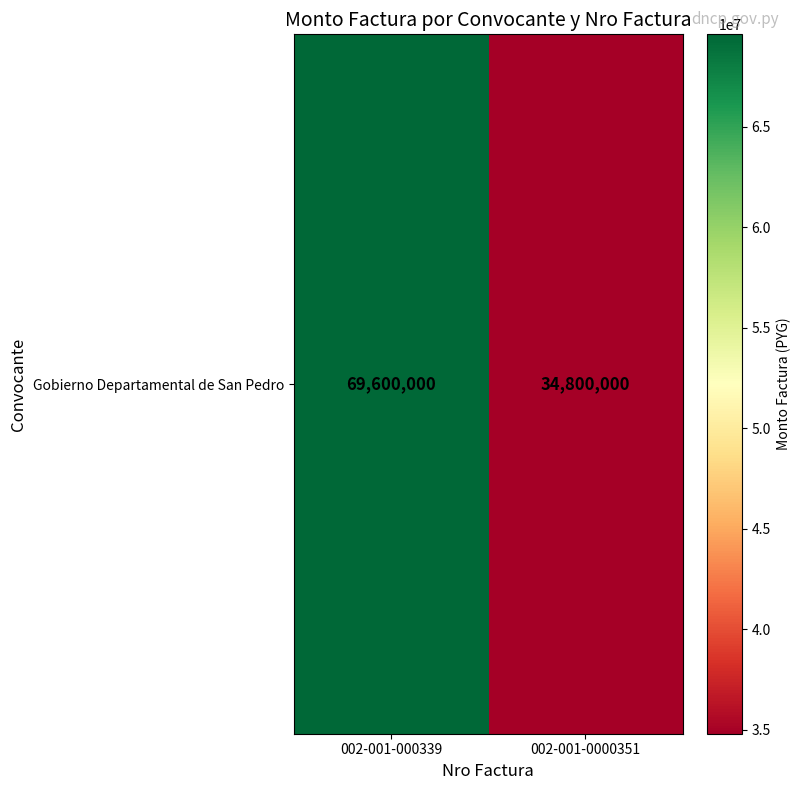

What is the difference between the maximum and minimum values?

34800000